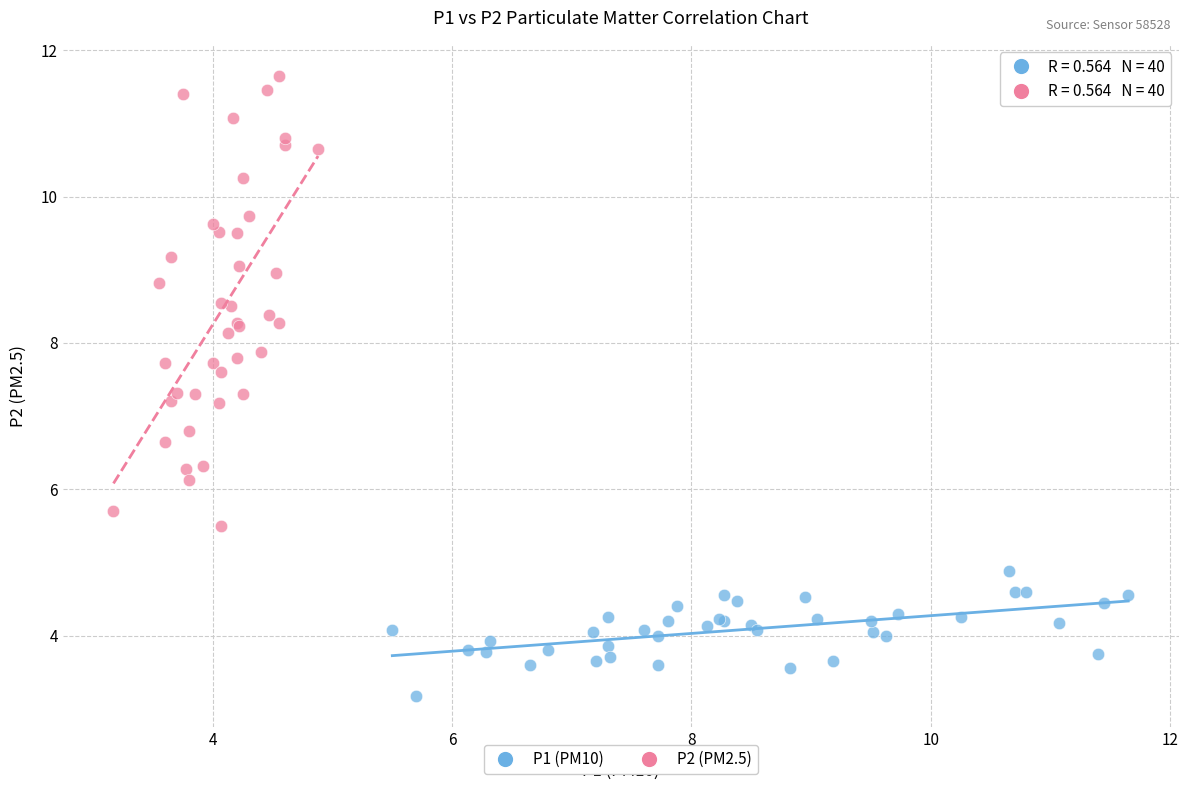

Which series contains the highest Y value?

P2 (PM2.5)